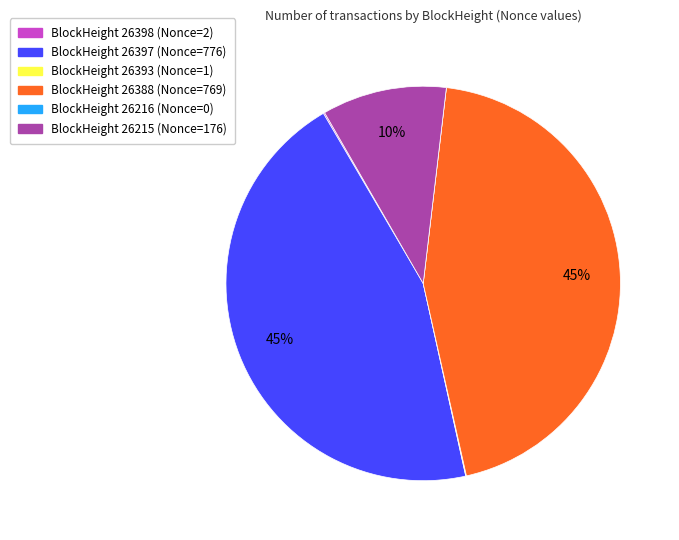

To the nearest percent, what is the average slice percentage?

17%